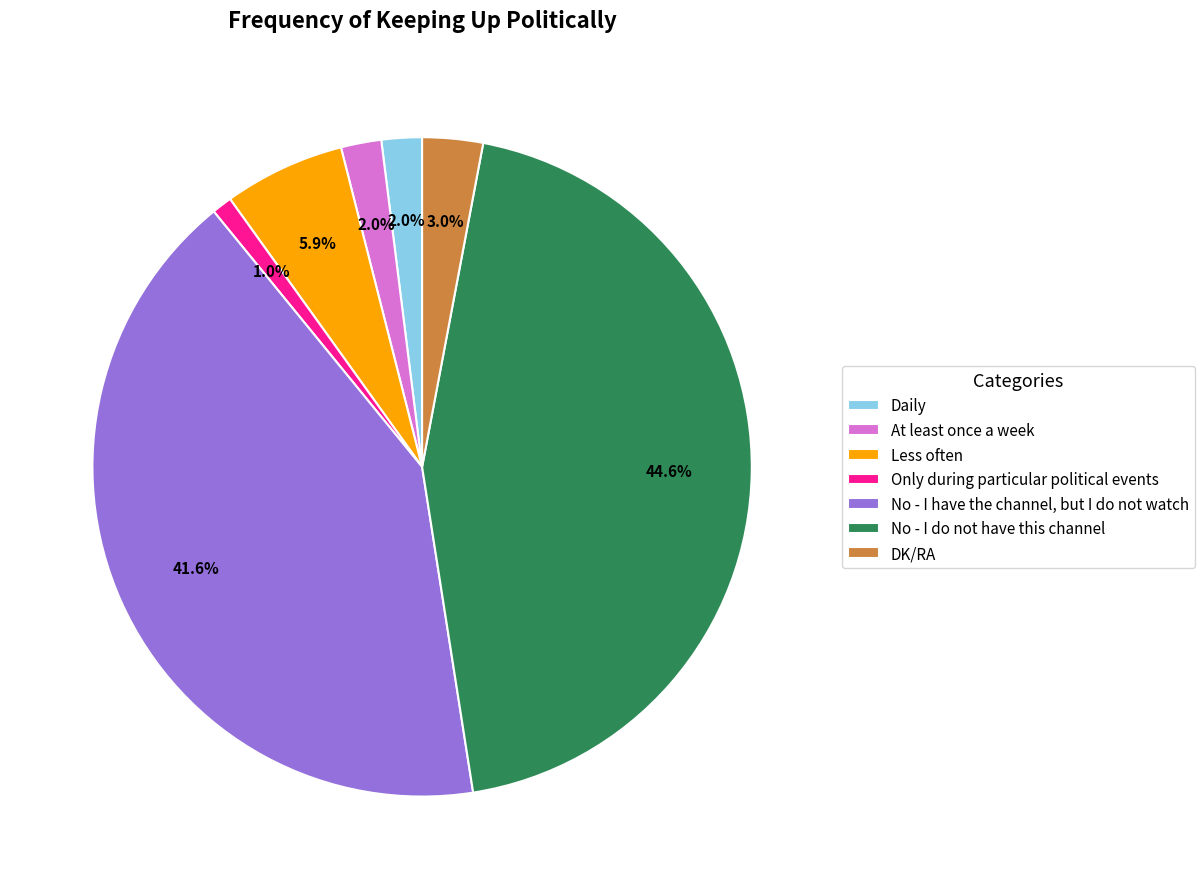

To the nearest percent, what is the average slice percentage?

14%